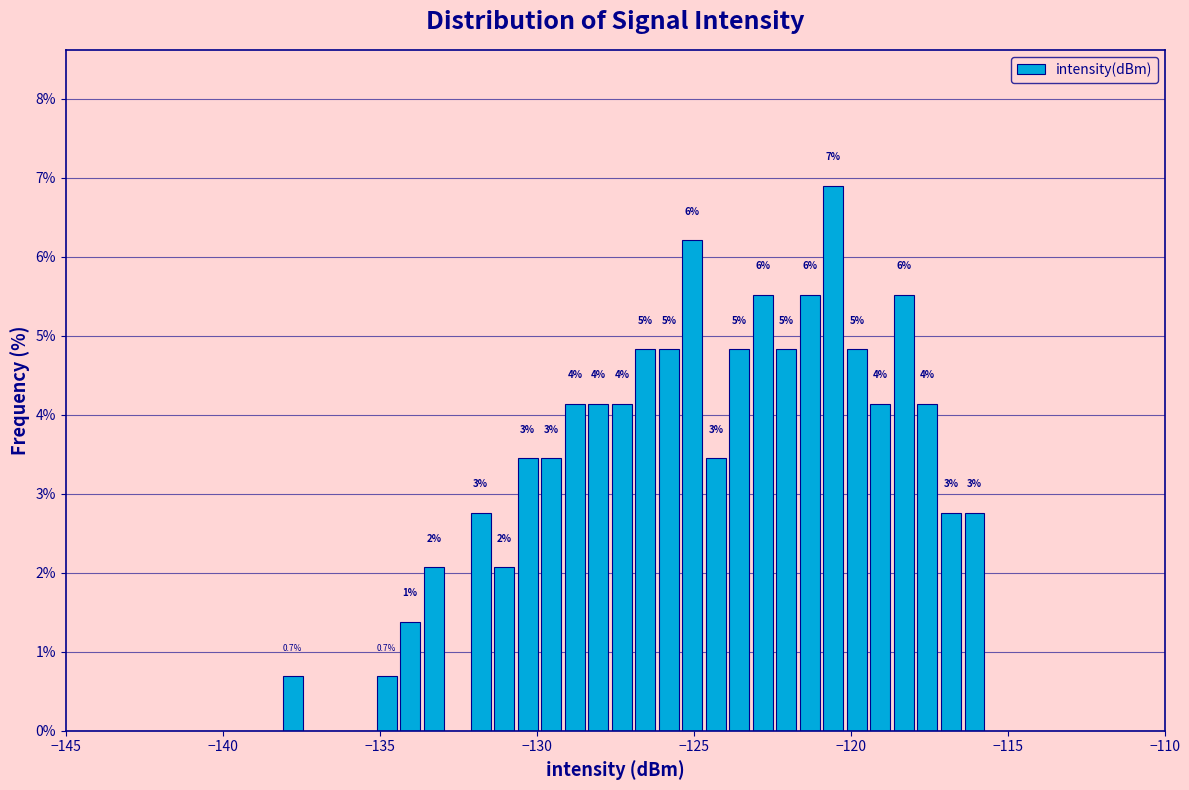

Around what value on the x-axis is the tallest bar? Give the approximate position of its centre, as read against the axis.

-120.5